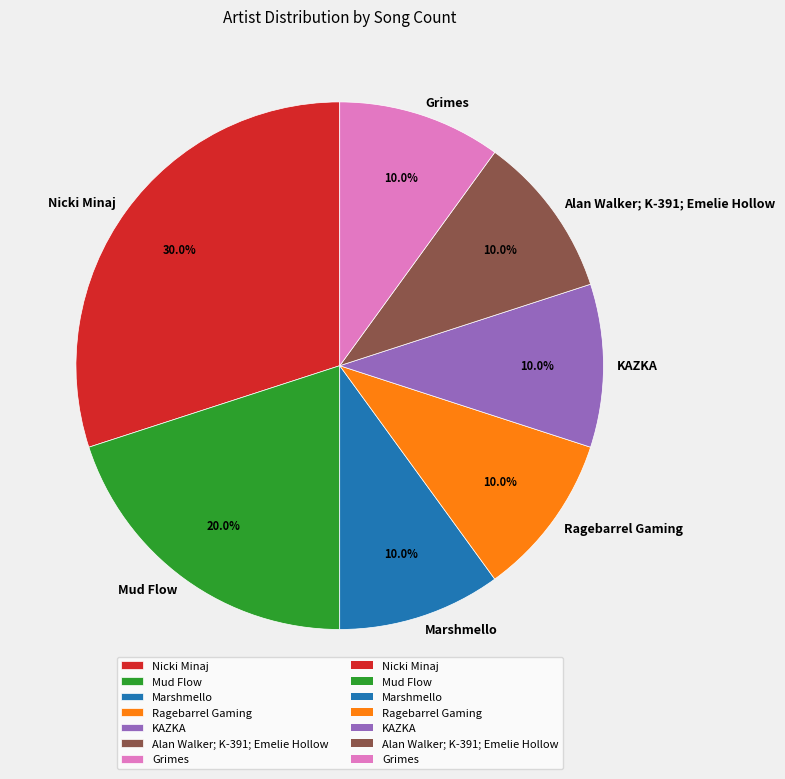

To the nearest percent, what is the difference between the Marshmello and Nicki Minaj slice percentages?

20%